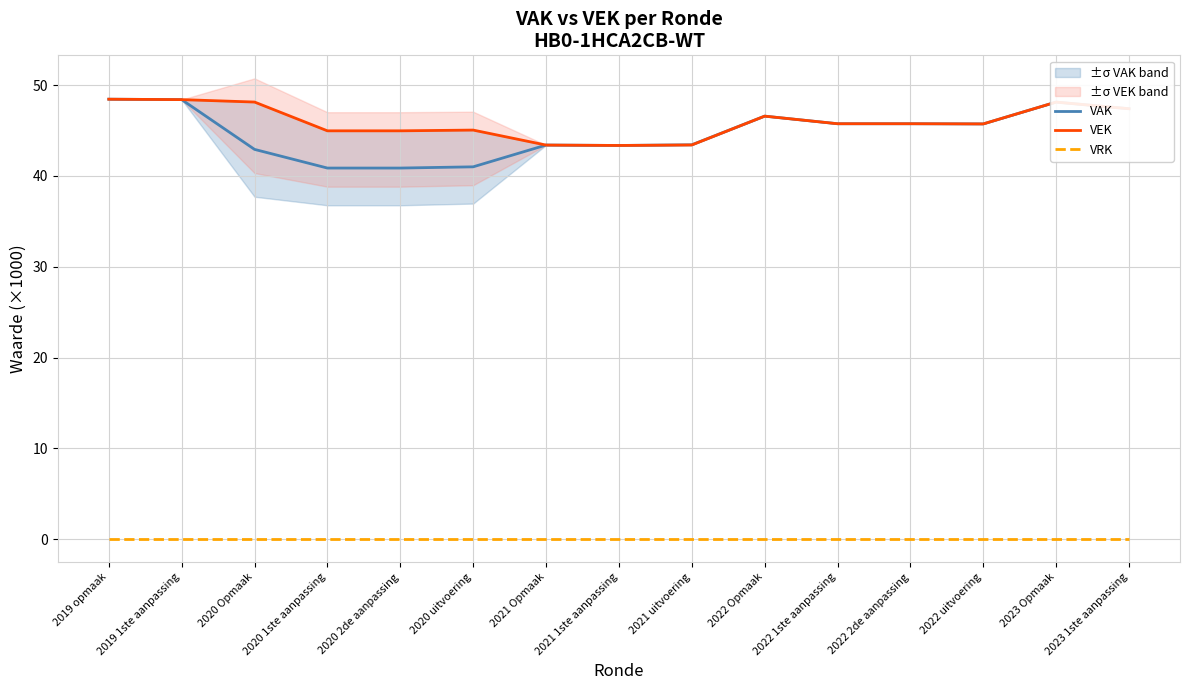

What is the spread (max minus min) of values at 2023 Opmaak?

48.1